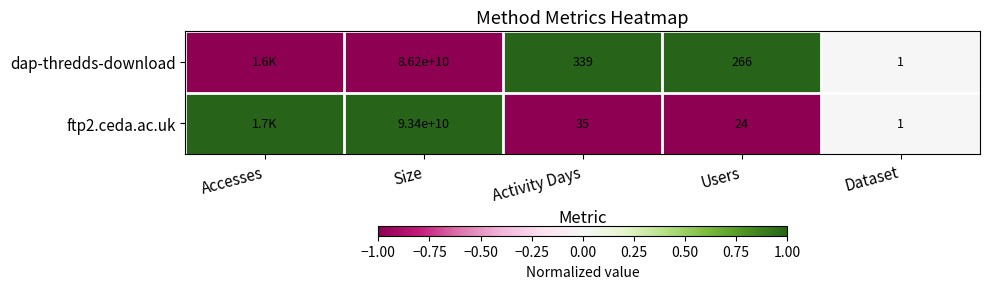

What is the total value across all series at Activity Days?

374